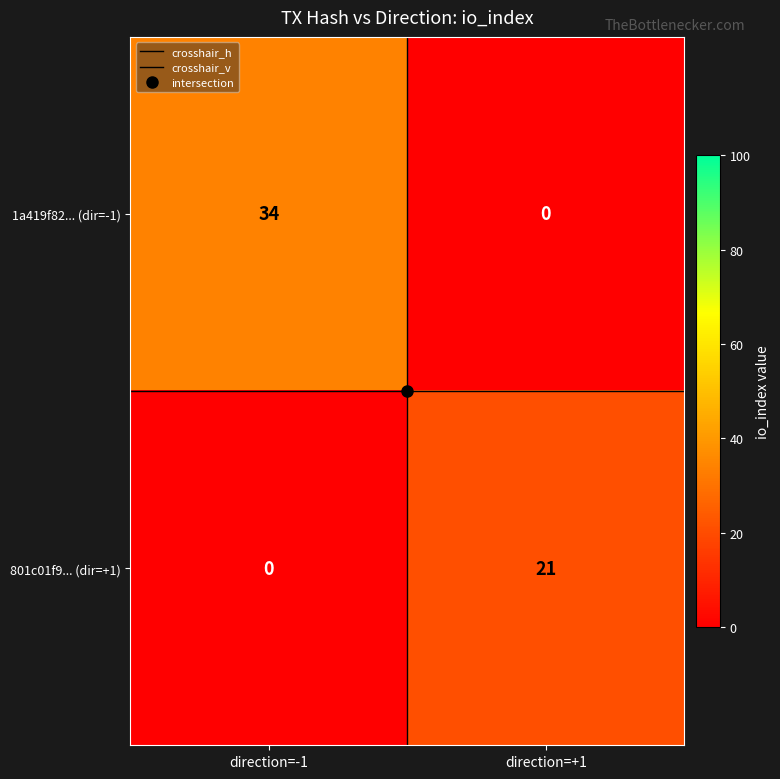

Which series has the largest total across all categories?

1a419f82... (dir=-1)